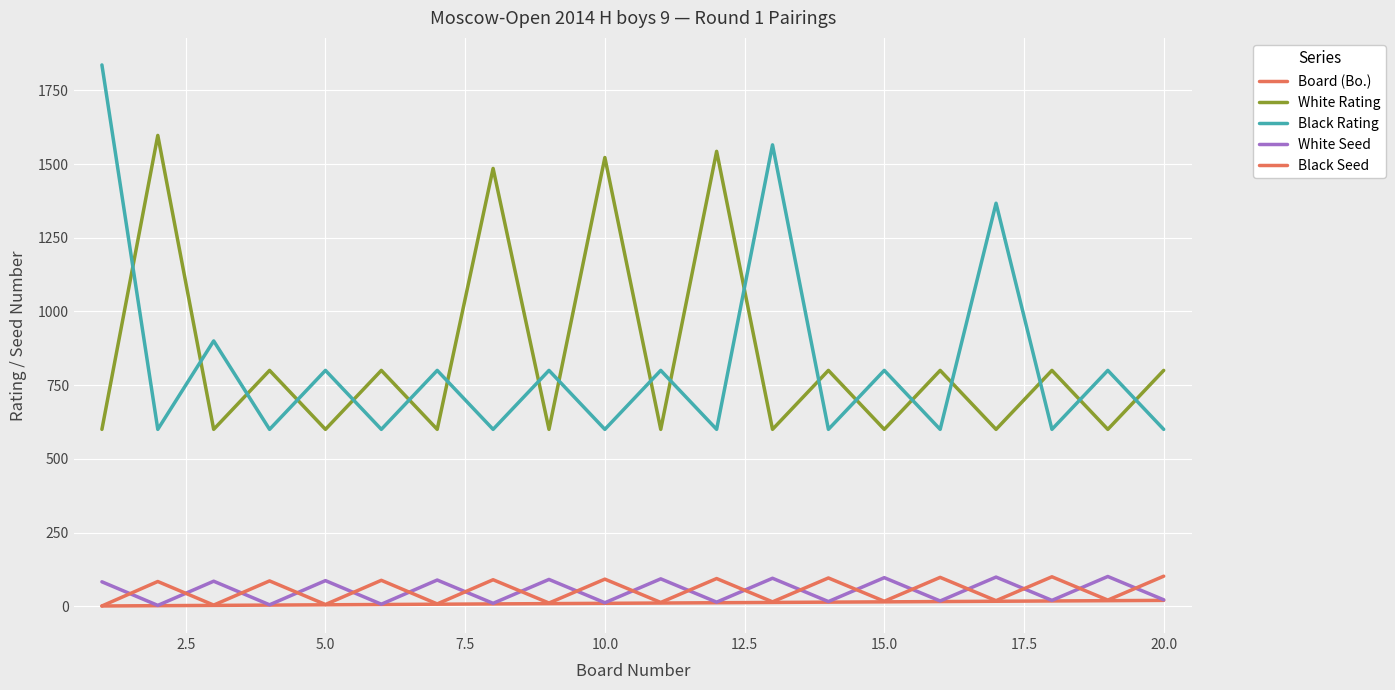

How many lines are shown in the chart?

5